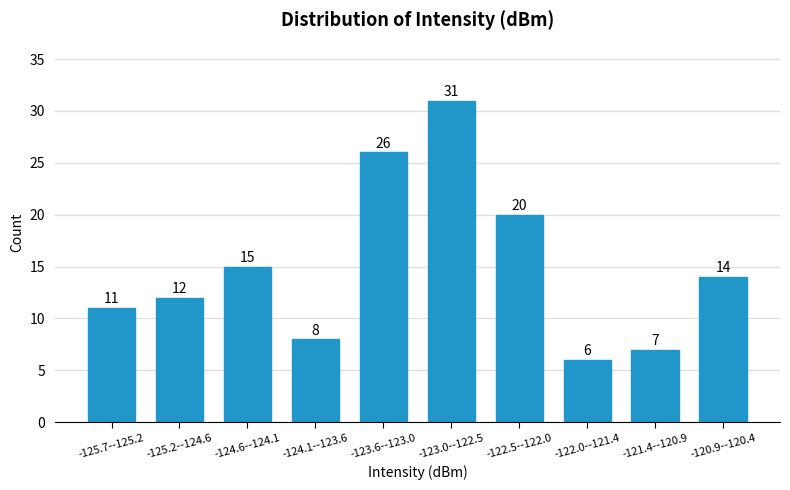

Reading right to left, list all the values displayed in this chart.

14	7	6	20	31	26	8	15	12	11